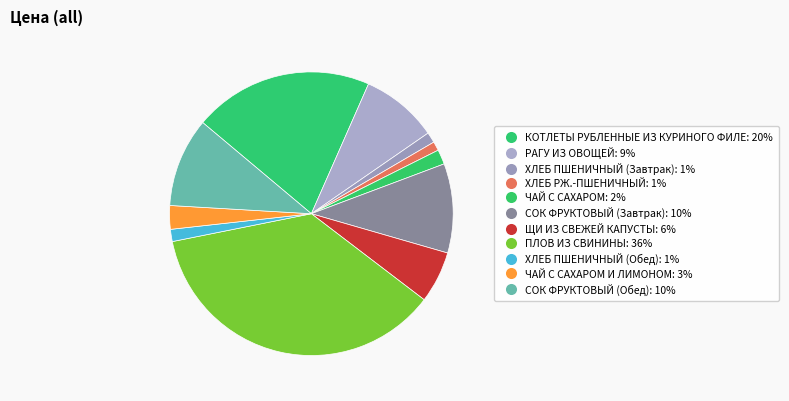

To the nearest percent, what is the average slice percentage?

9%